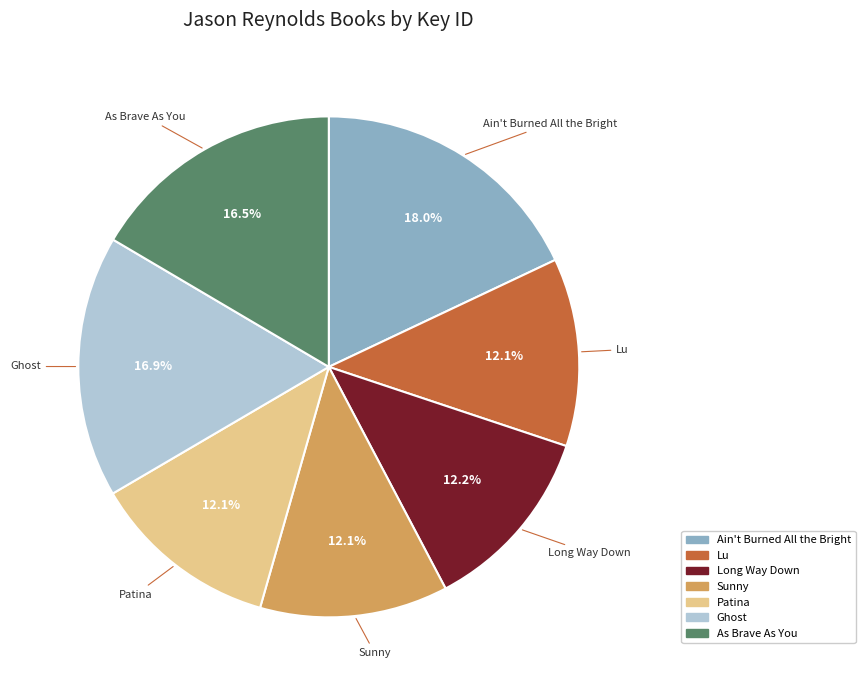

Which category has the biggest portion of the pie?

Ain't Burned All the Bright